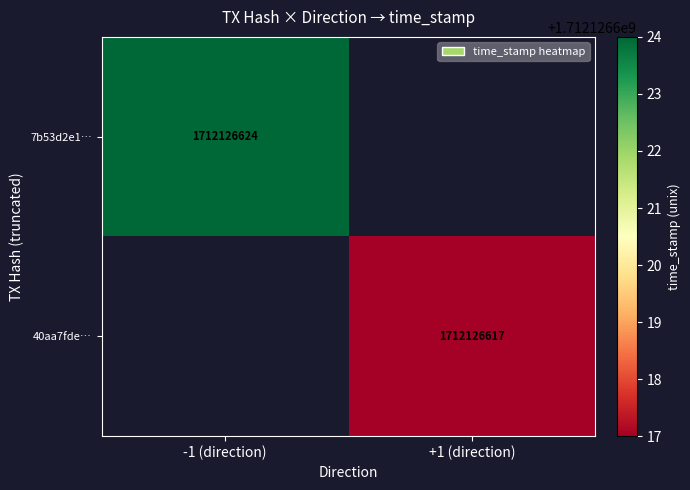

Reading left to right, extract all data points from this chart.

7b53d2e112843037f962717c2a388c9d7efca0f: 0=-1	1=1712126624
40aa7fdedfa4c29ac02110acdafb354b5612d2a: 0=1	1=1712126617